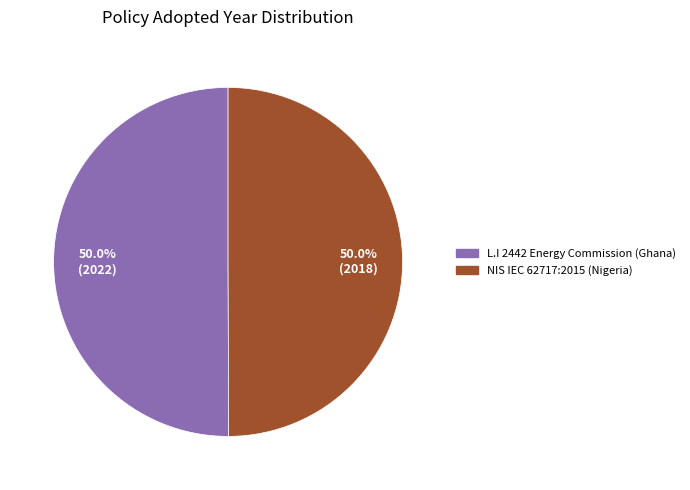

Combined, what portion of the pie is L.I 2442 Energy Commission (Ghana) and NIS IEC 62717:2015 (Nigeria)?

100.0%